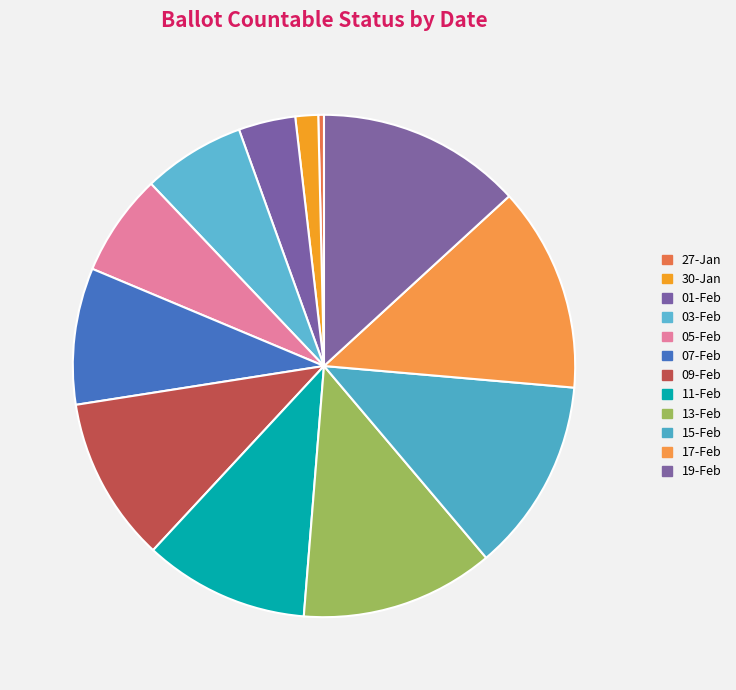

The 03-Feb slice represents 16% of the pie. True or false?

False